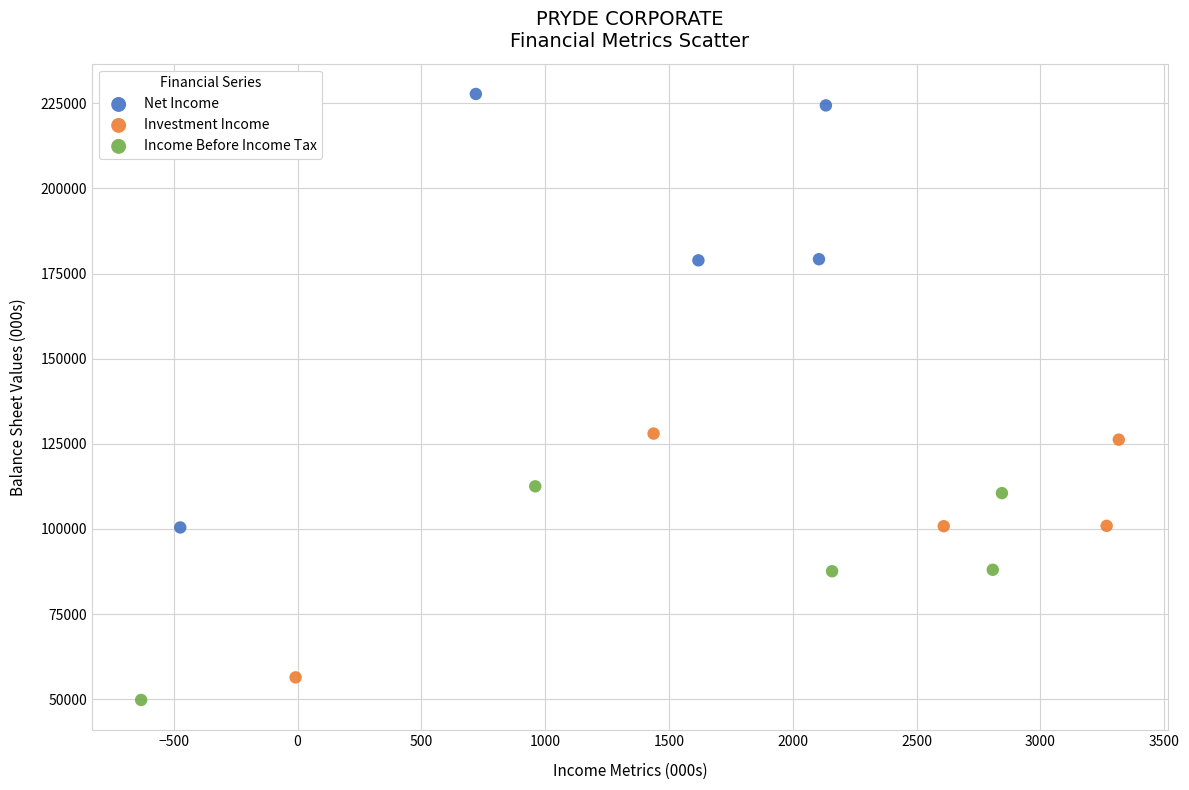

Which series reaches the maximum Y coordinate?

Net Income